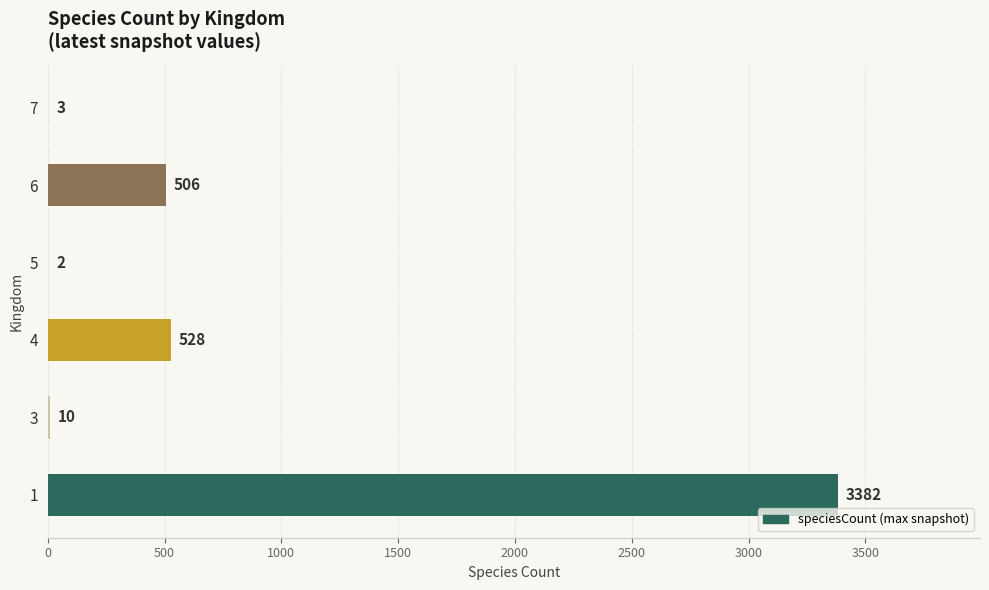

Reading top to bottom, extract all data points from this chart.

7=3	6=506	5=2	4=528	3=10	1=3382